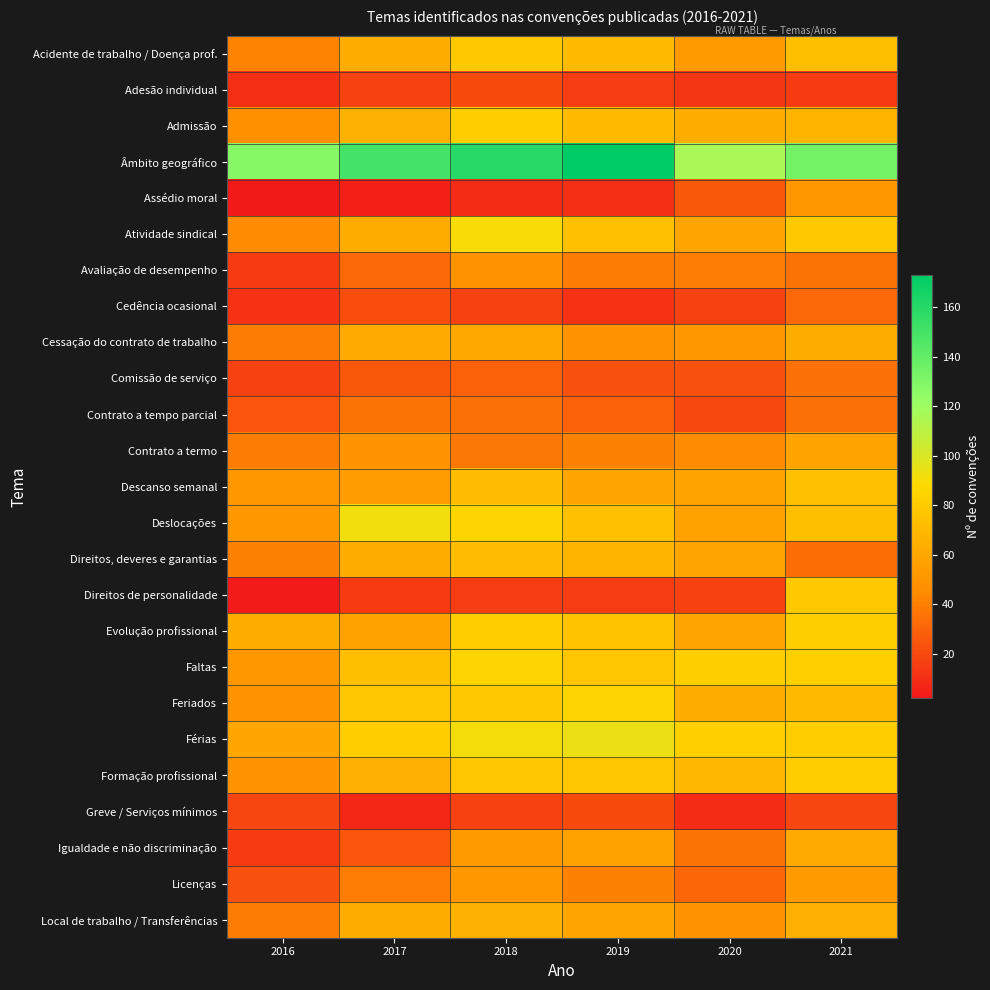

Between 2018 and 2021, which series saw the biggest shift?

Direitos de personalidade